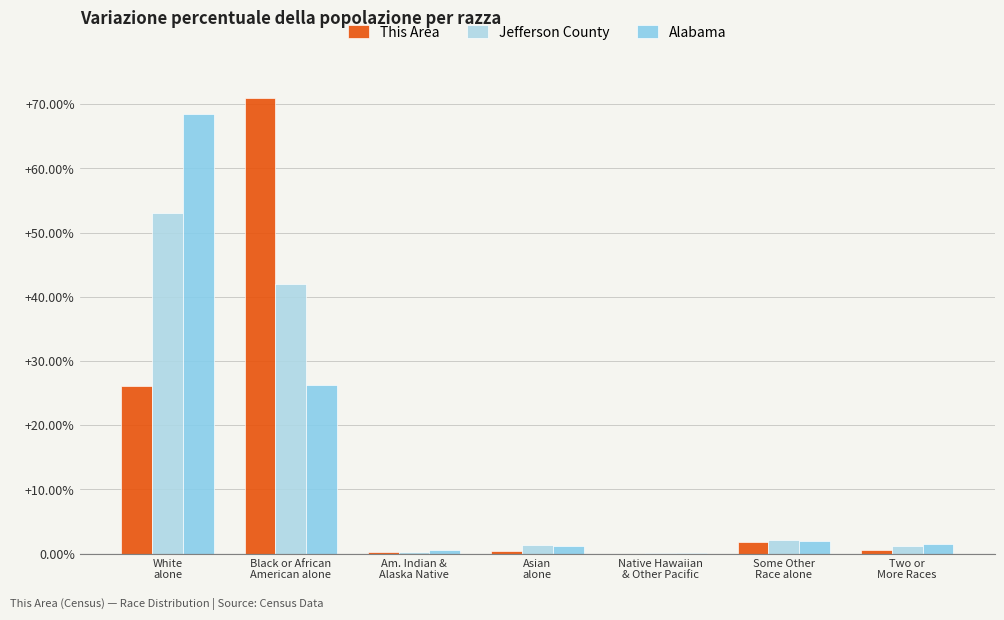

Between Native Hawaiian
& Other Pacific and Some Other
Race alone, which series saw the biggest shift?

Jefferson County